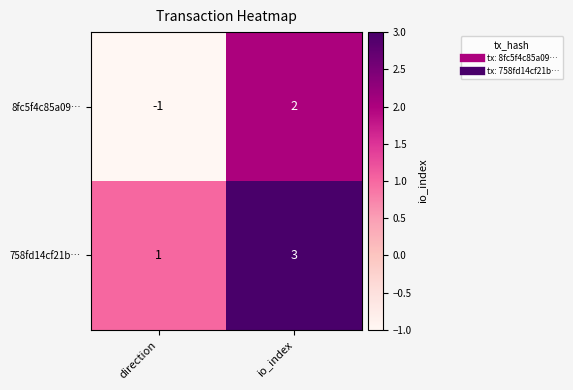

Where is 758fd14cf21b… nearest to the value 2?

direction